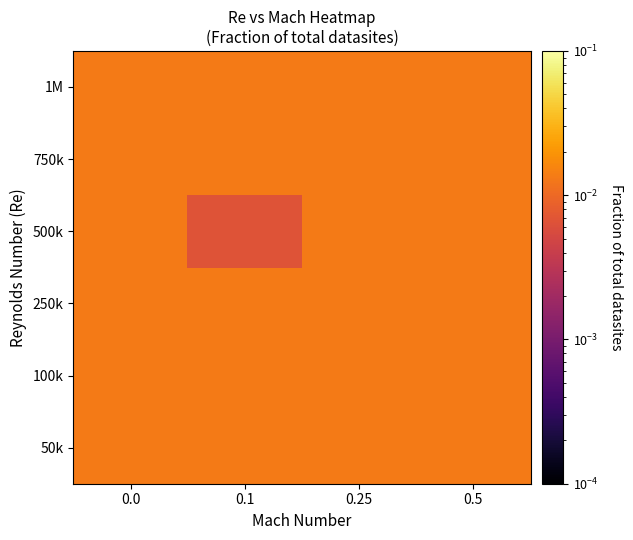

How many distinct data groups are displayed?

6